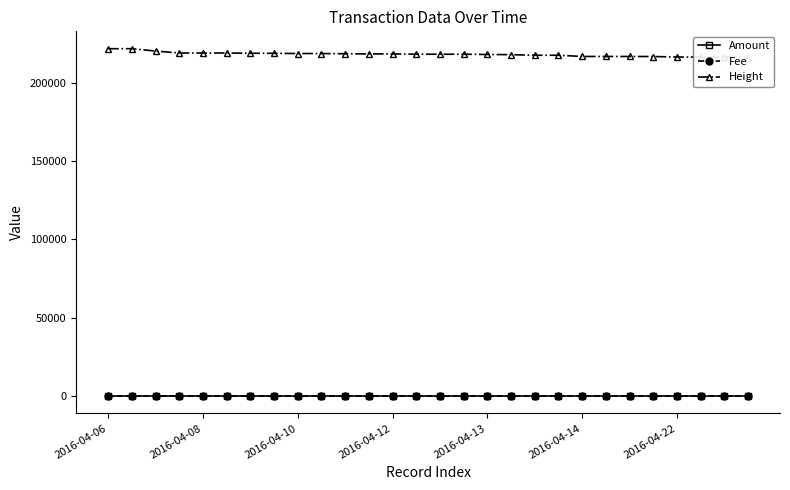

Between 18 and 23, which series saw the biggest shift?

Height